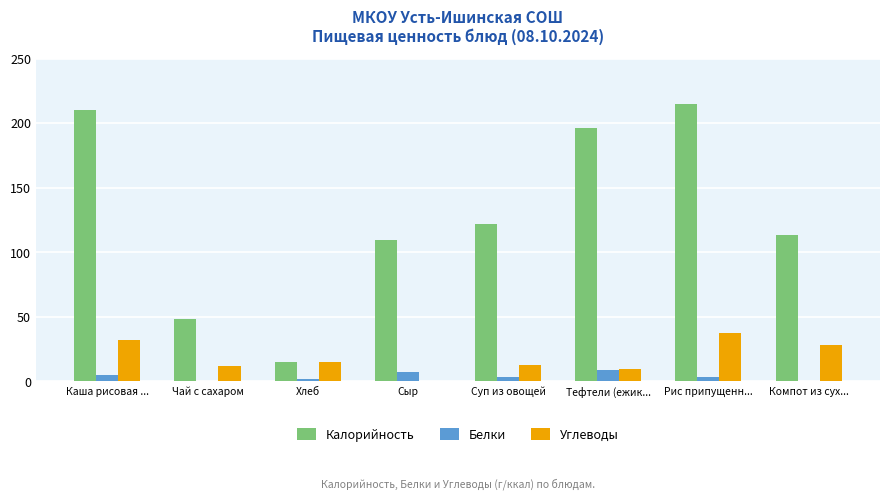

What is the sum of the Белки values at Тефтели (ежик... and Каша рисовая ...?

14.3